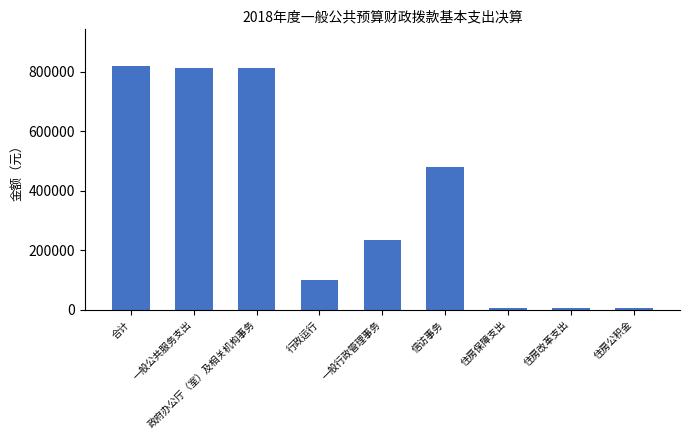

What is the minimum value shown in the chart?

6960.0